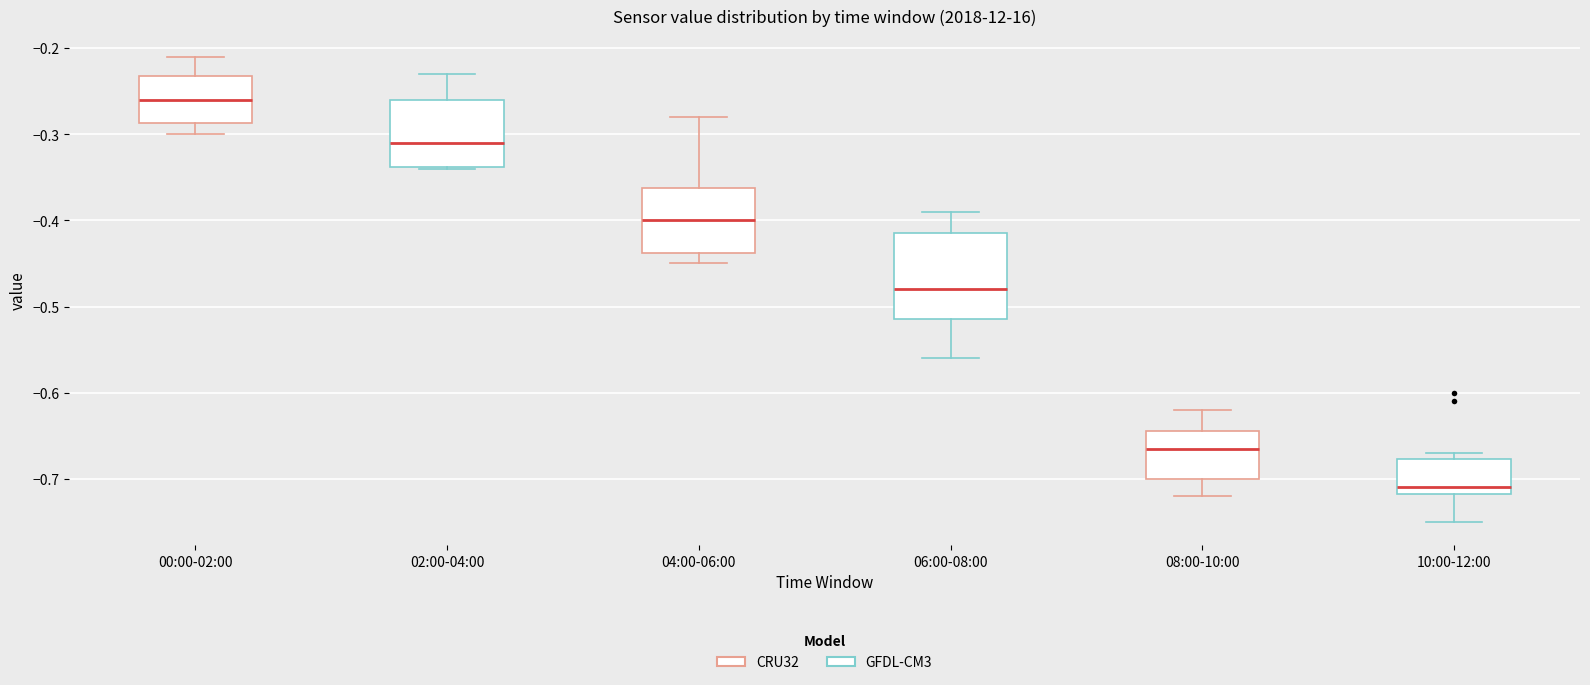

Where is the upper edge of the box for 00:00-02:00 on the y-axis? The values are not printed on the chart, so give them approximately, as read against the axis.

-0.23